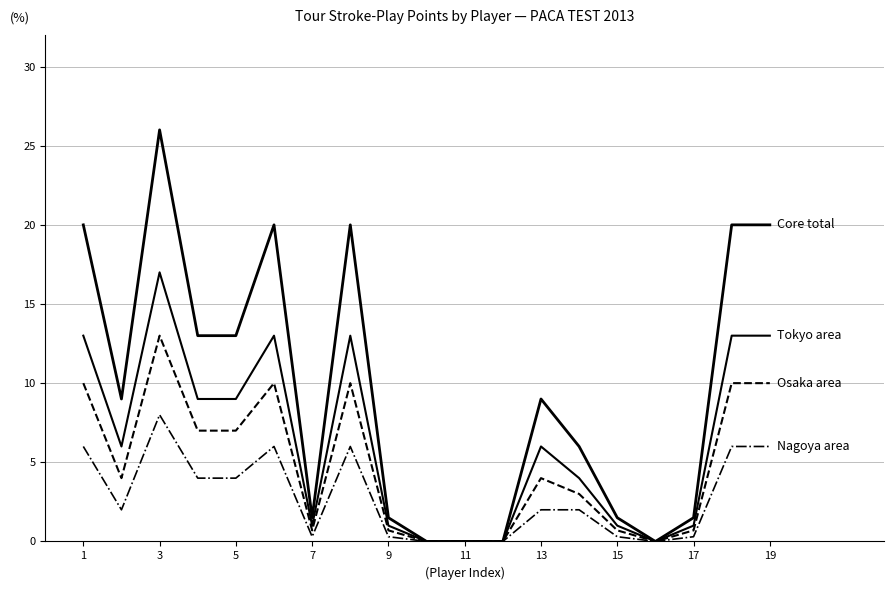

Reading left to right, list all the values displayed in this chart.

Core total: 20.0	9.0	26.0	13.0	13.0	20.0	1.5	20.0	1.5	0.0	0.0	0.0	9.0	6.0	1.5	0.0	1.5	20.0	20.0
Tokyo area: 13.0	6.0	17.0	9.0	9.0	13.0	1.0	13.0	1.0	0.0	0.0	0.0	6.0	4.0	1.0	0.0	1.0	13.0	13.0
Osaka area: 10.0	4.0	13.0	7.0	7.0	10.0	0.7	10.0	0.7	0.0	0.0	0.0	4.0	3.0	0.7	0.0	0.7	10.0	10.0
Nagoya area: 6.0	2.0	8.0	4.0	4.0	6.0	0.3	6.0	0.3	0.0	0.0	0.0	2.0	2.0	0.3	0.0	0.3	6.0	6.0